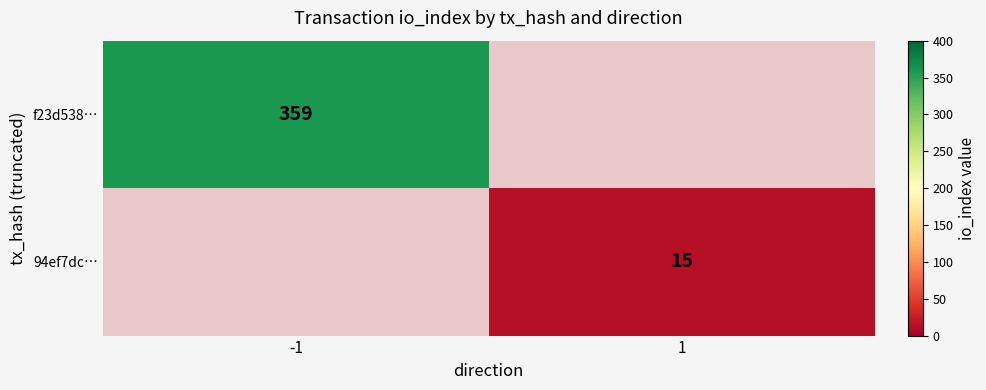

True or false: 94ef7dc… has a value of 15 at 1.

True